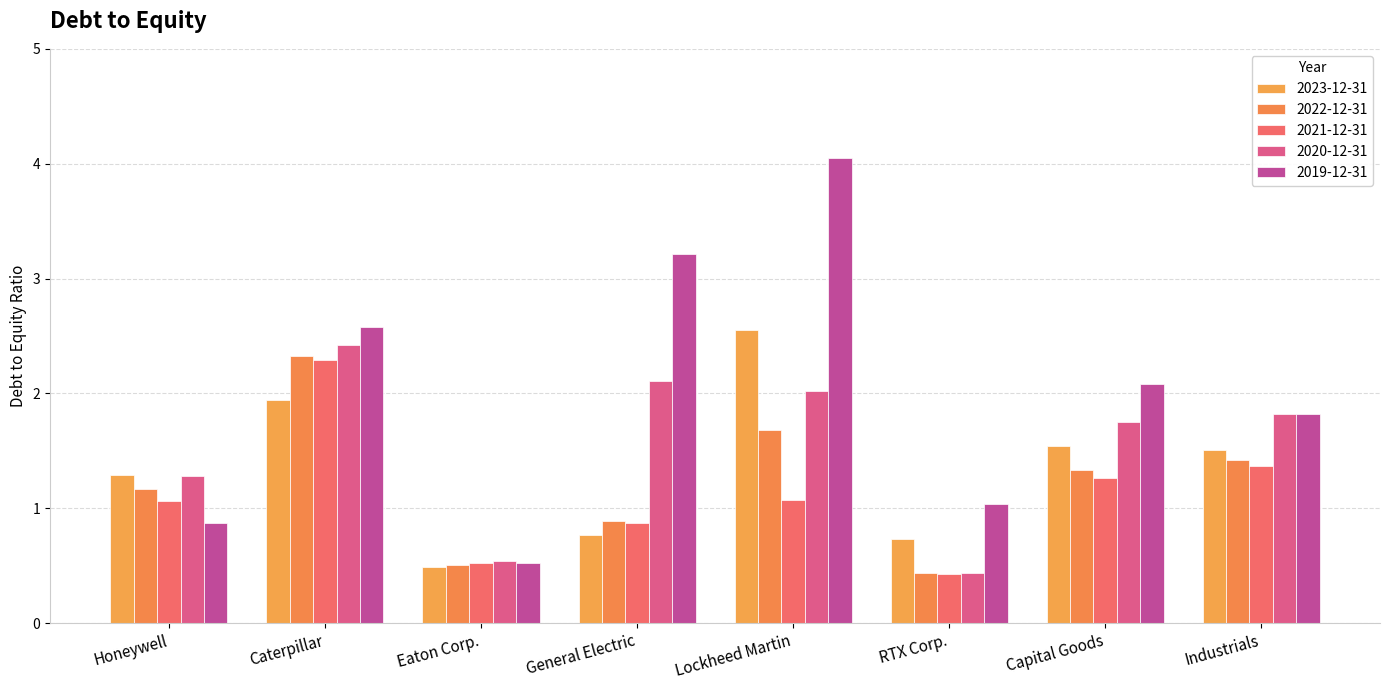

At how many categories does at least one series exceed 2?

4